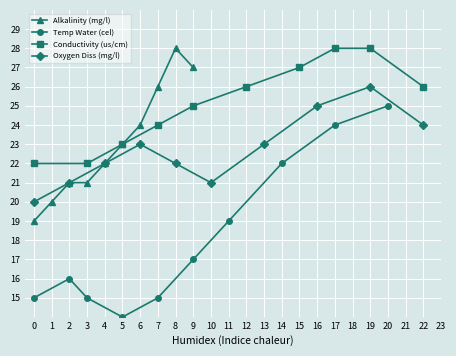

Rank the series by their maximum value, from highest to lowest.

Alkalinity (mg/l), Conductivity (us/cm), Oxygen Diss (mg/l), Temp Water (cel)